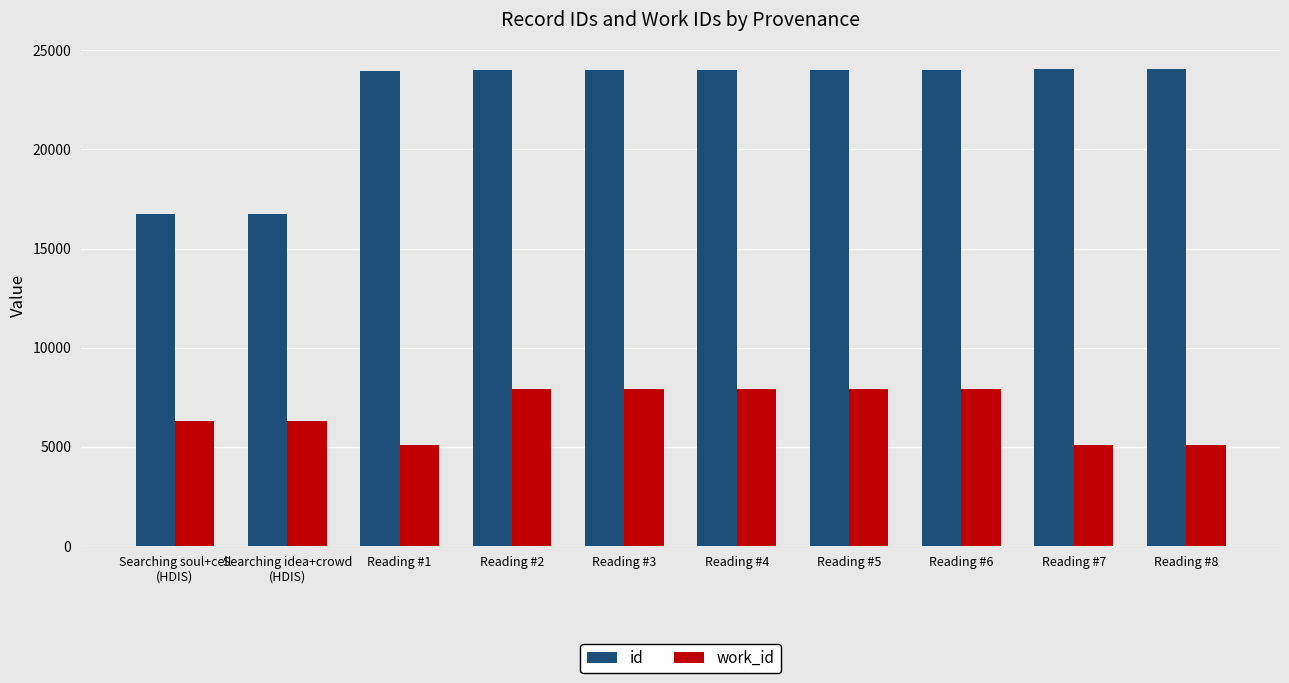

The value of work_id at Reading #4 is 7933. True or false?

True